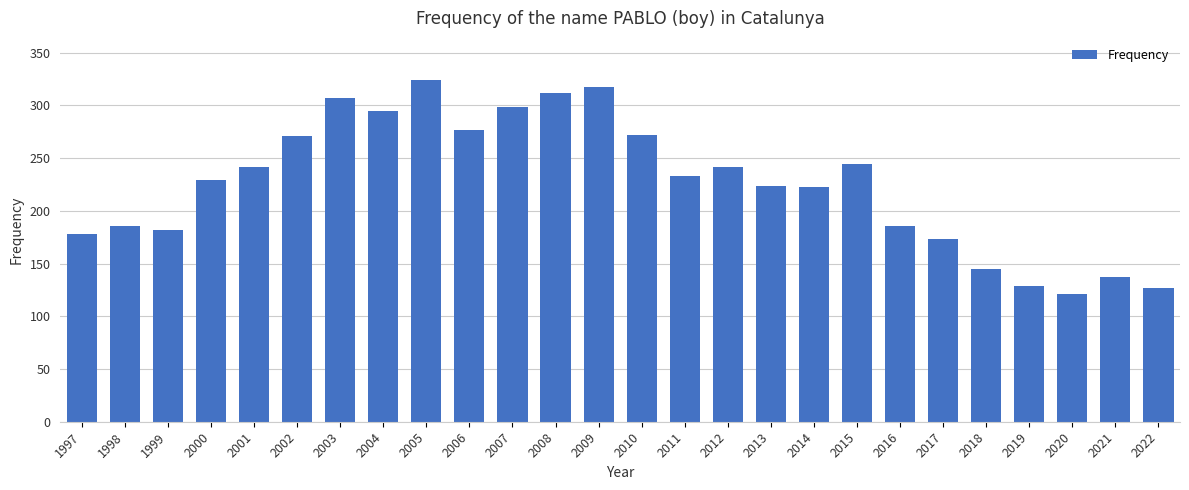

Is it true that the value at 2006 is 182?

False